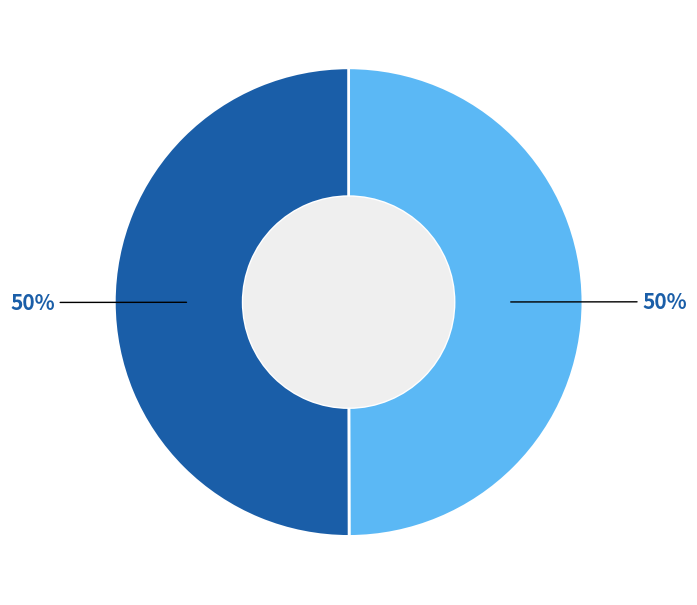

How many segments does this pie chart have?

2